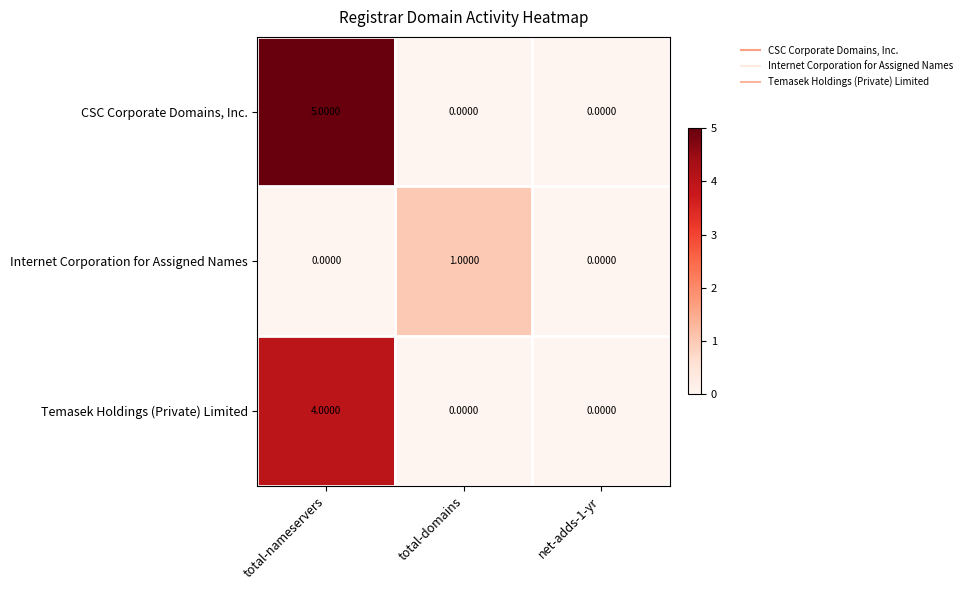

What is the total value across all series at total-nameservers?

9